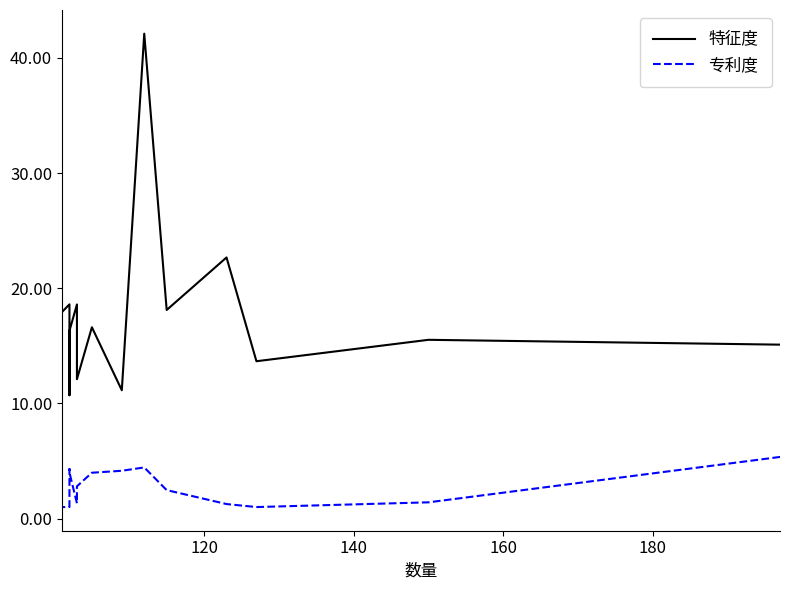

Count the number of categories in the chart.

15